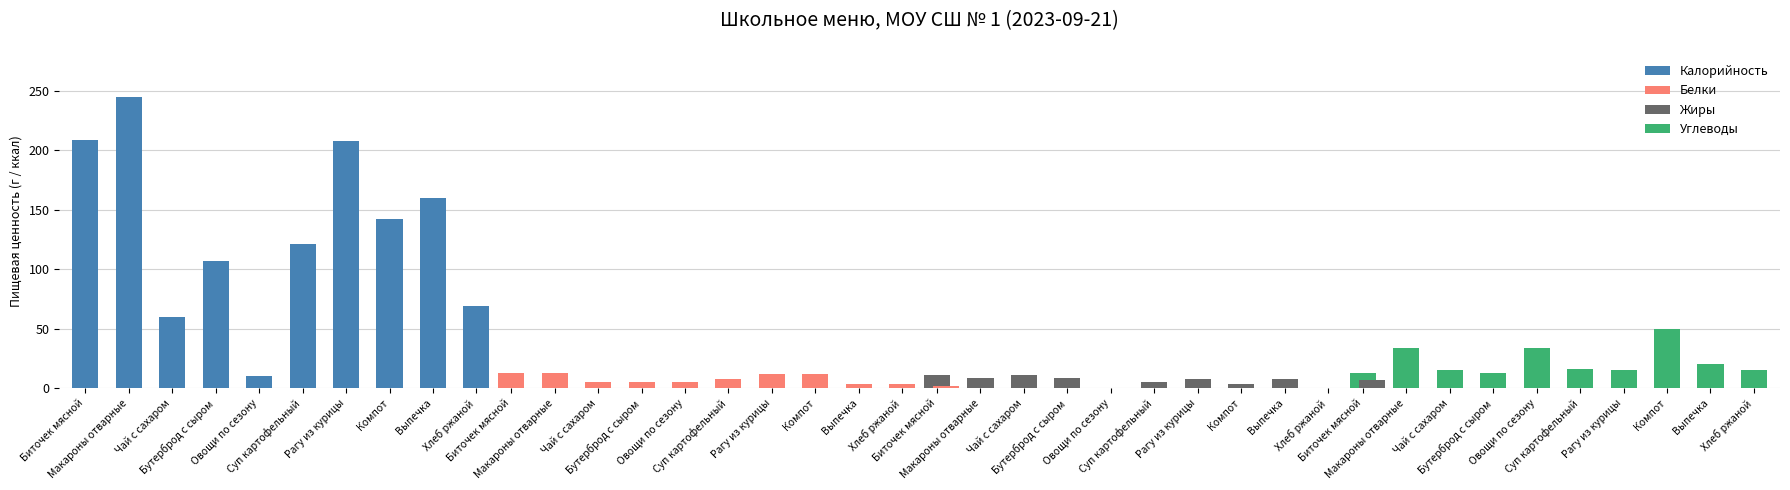

Where does the Жиры series first go above 5?

Чай с сахаром